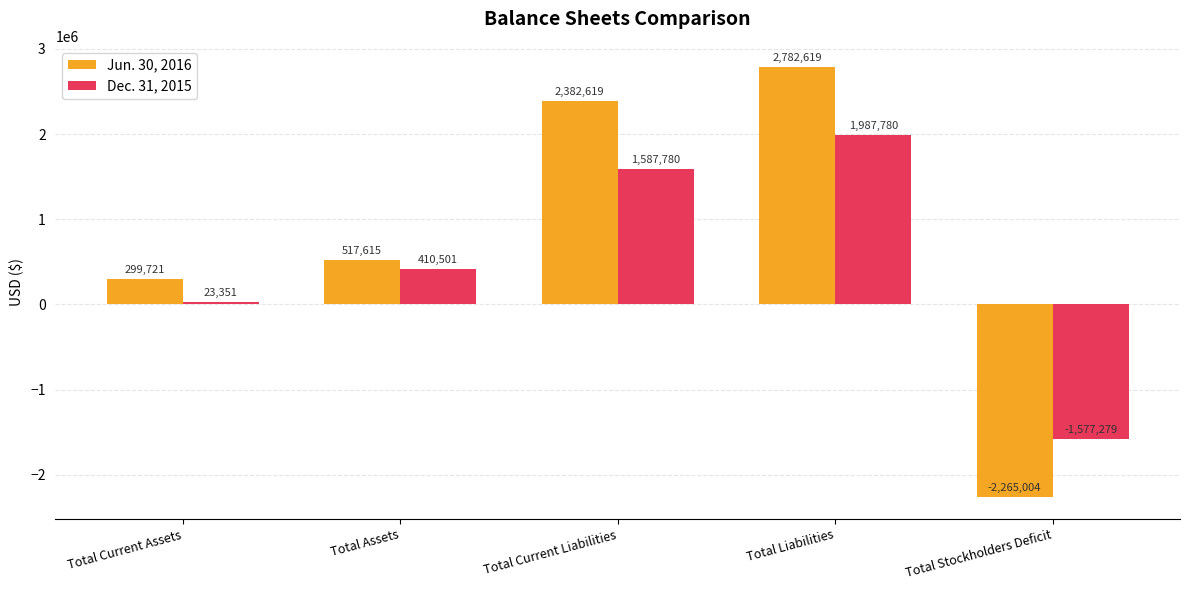

Which category has the highest value in the Jun. 30, 2016 series?

Total Liabilities